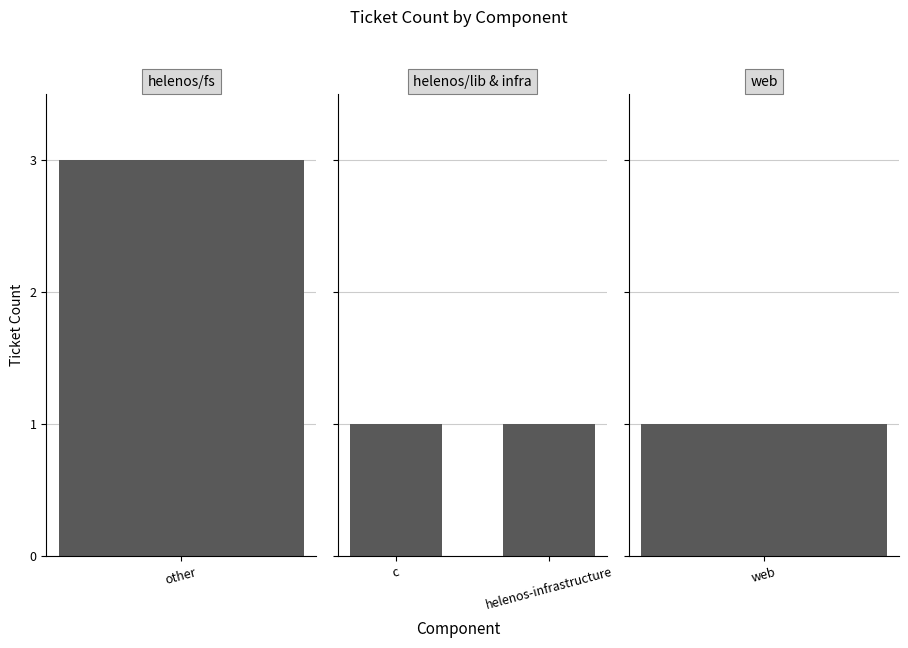

At which label does helenos/fs reach its peak?

other